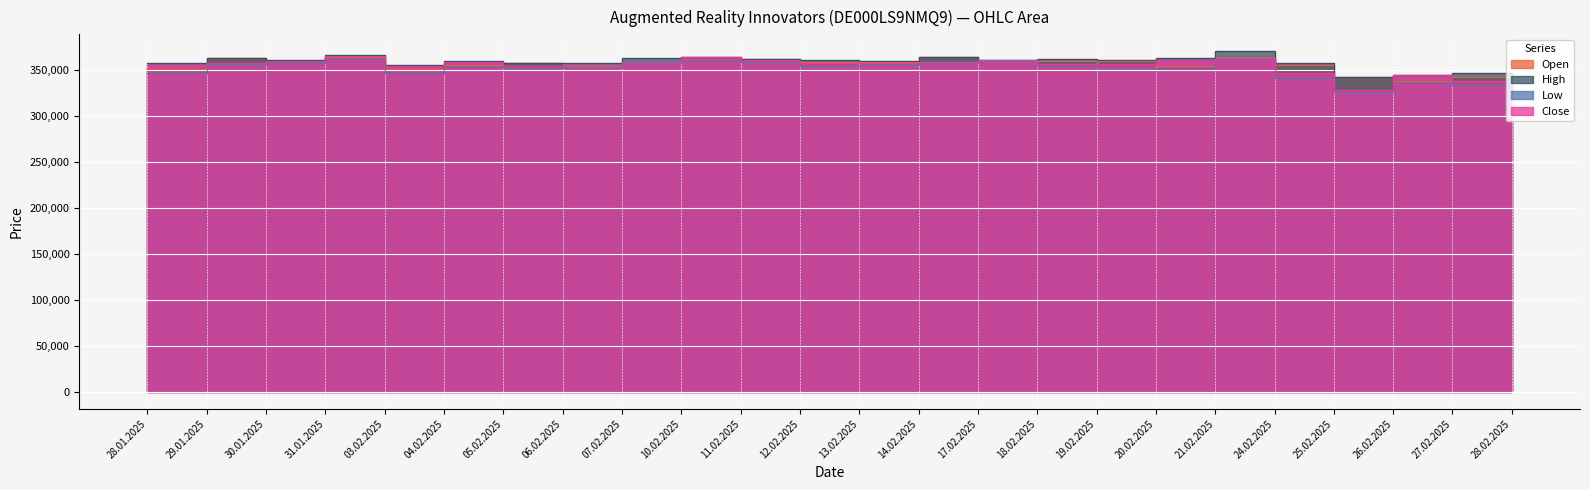

What is the difference between the highest and lowest values at 26.02.2025?

7604